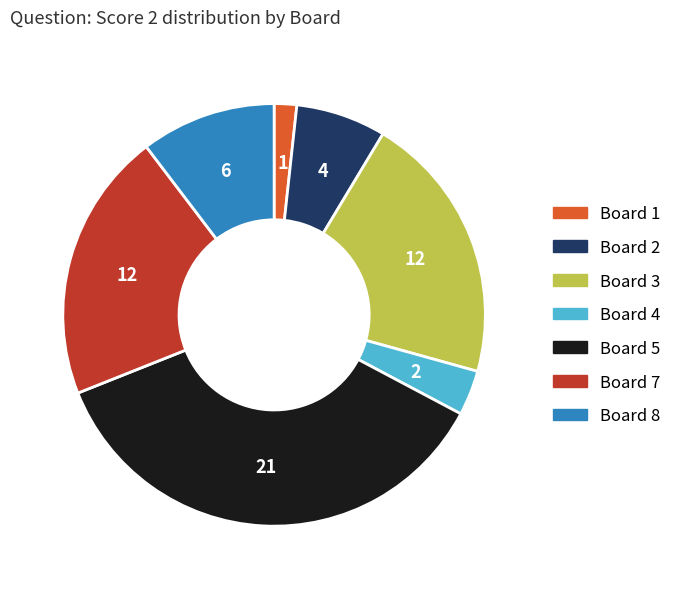

True or false: Board 8 accounts for 23% of the total.

False